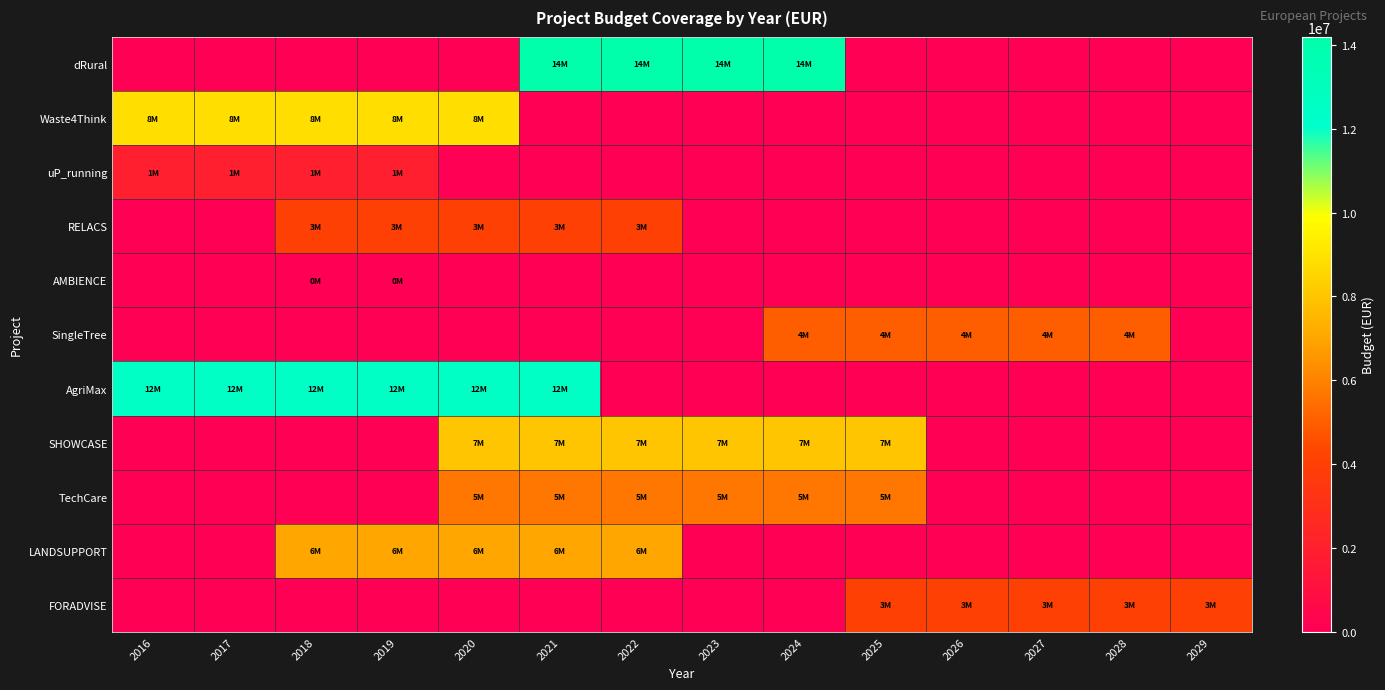

At which category is the sum across all series the highest?

2021